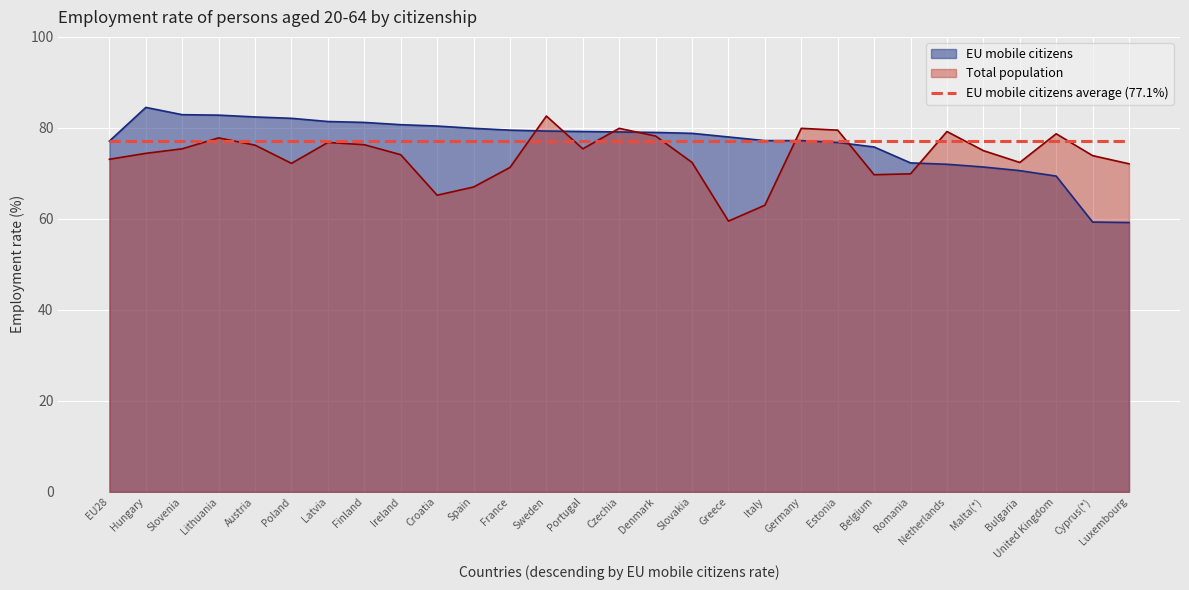

Where is the first local maximum for EU mobile citizens?

Hungary